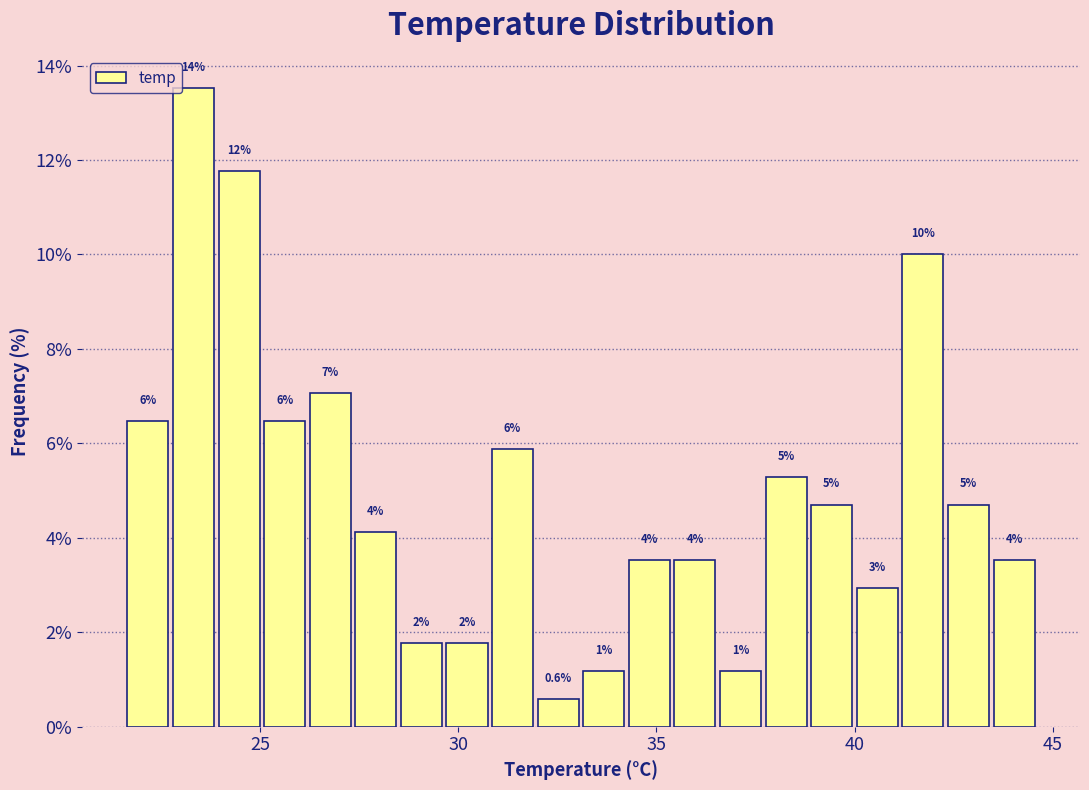

Read against the x-axis, roughly where is the centre of the tallest bar?

23.5